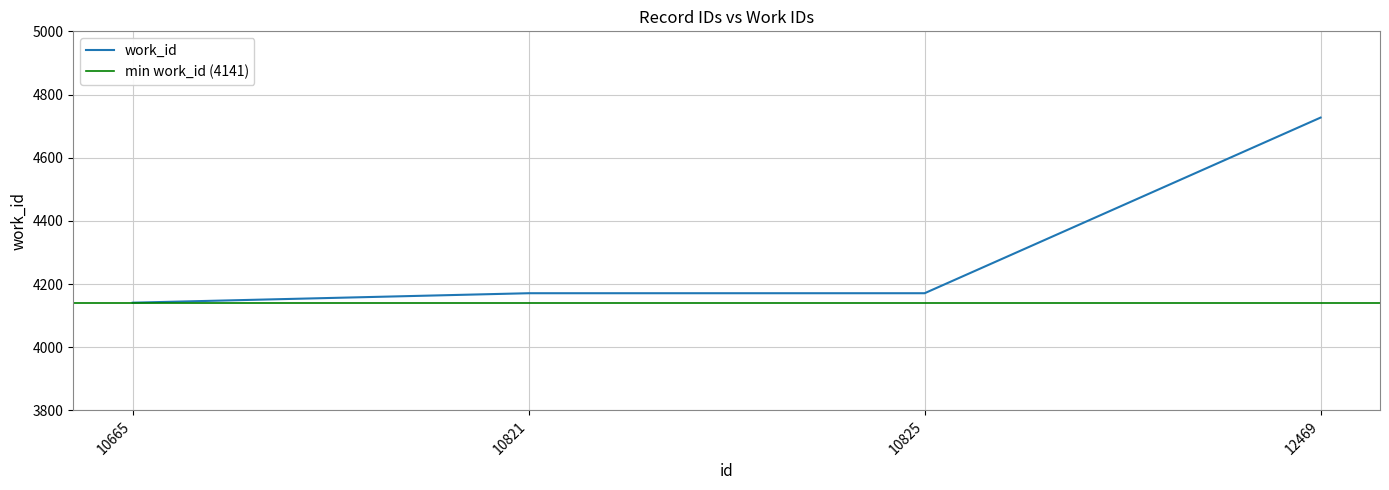

Reading left to right, what are all the values shown in this chart?

4141	4171	4171	4727